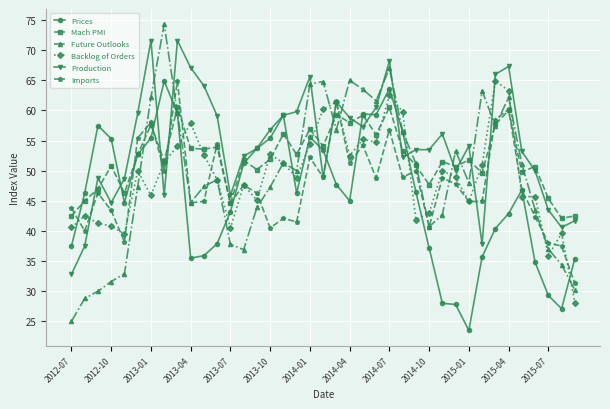

In Mach PMI, how many points are higher than both neighbors (excluding endpoints)?

14